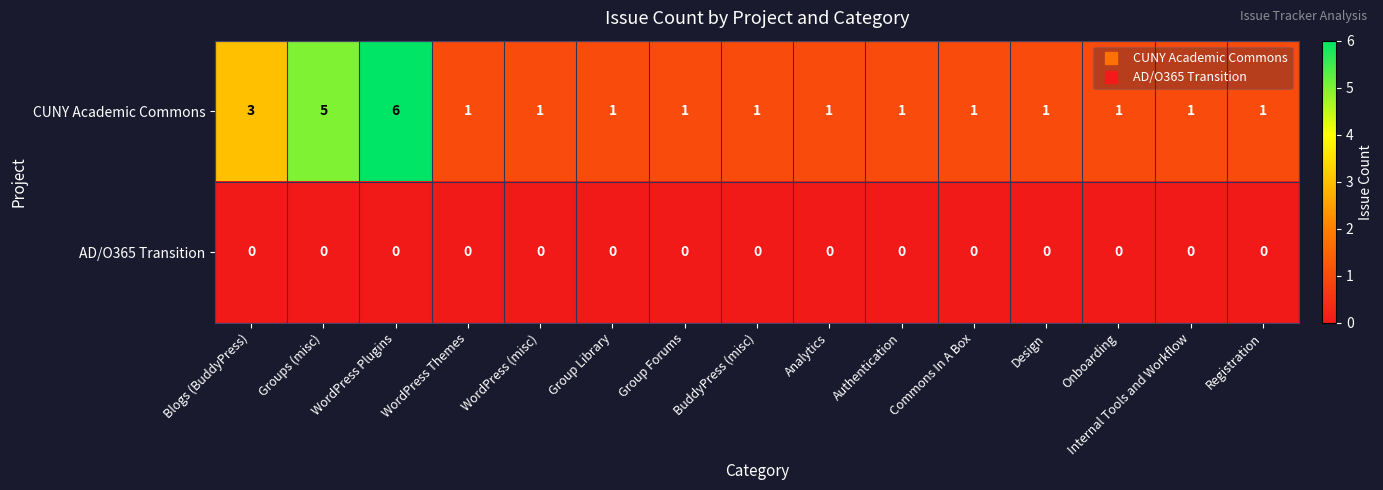

The value of AD/O365 Transition at Onboarding is 0. True or false?

True